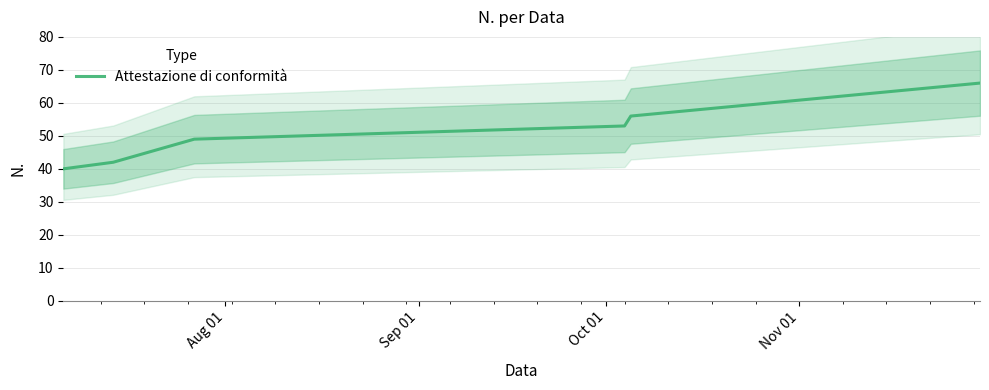

What is the highest value of the Attestazione di conformità series?

66